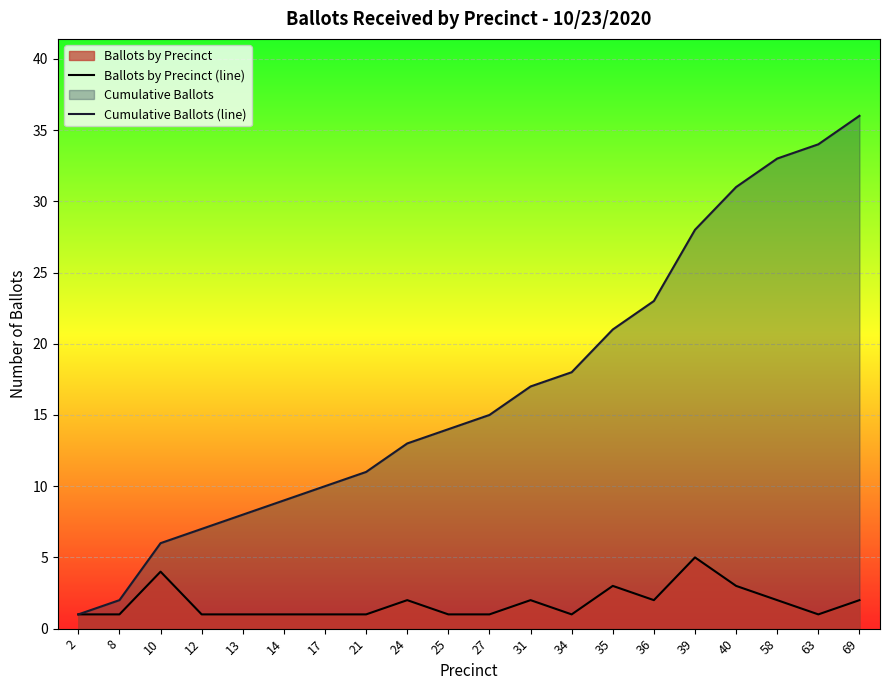

Rank the series by their average value, from highest to lowest.

Cumulative Ballots (line), Ballots by Precinct (line)